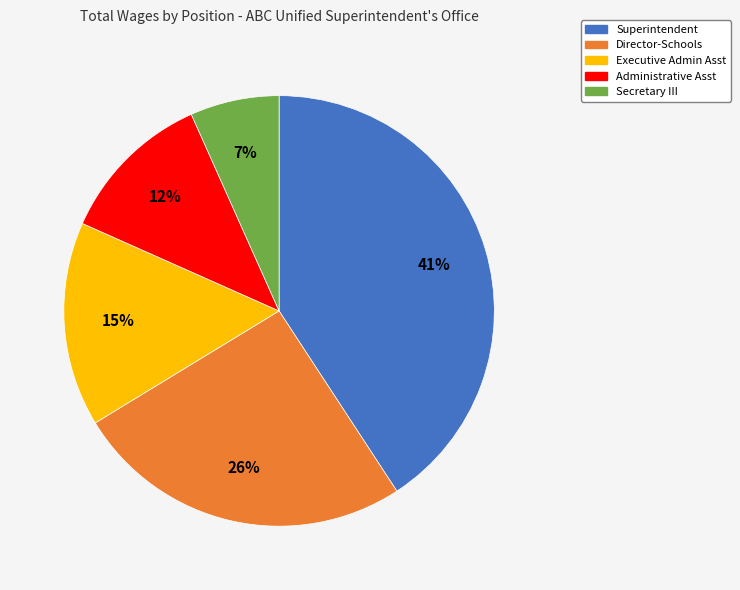

What is the ratio of the value at Administrative Asst to the value at Director-Schools?

0.5